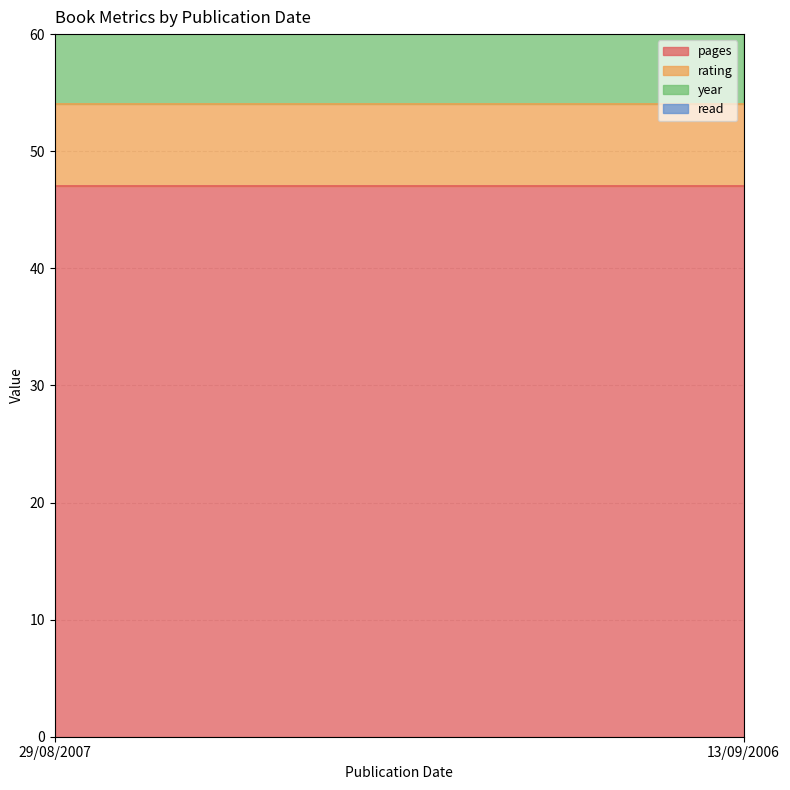

Reading right to left, transcribe all the data shown in this chart.

pages: 13/09/2006=47	29/08/2007=47
rating: 13/09/2006=7	29/08/2007=7
year: 13/09/2006=2006	29/08/2007=2007
read: 13/09/2006=1	29/08/2007=1